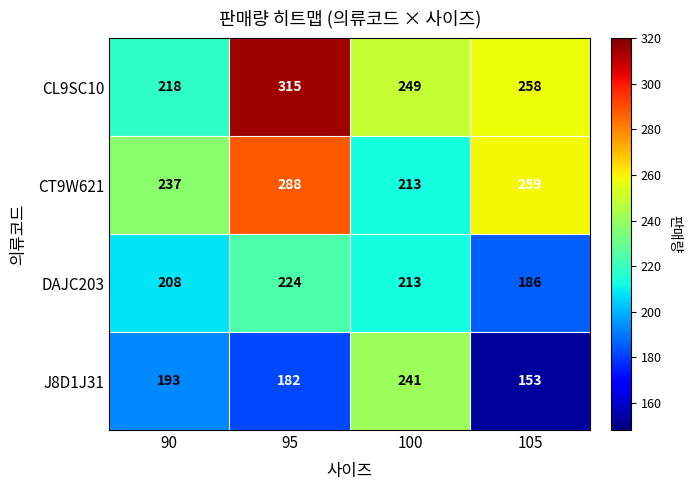

How many data points does each series have?

4